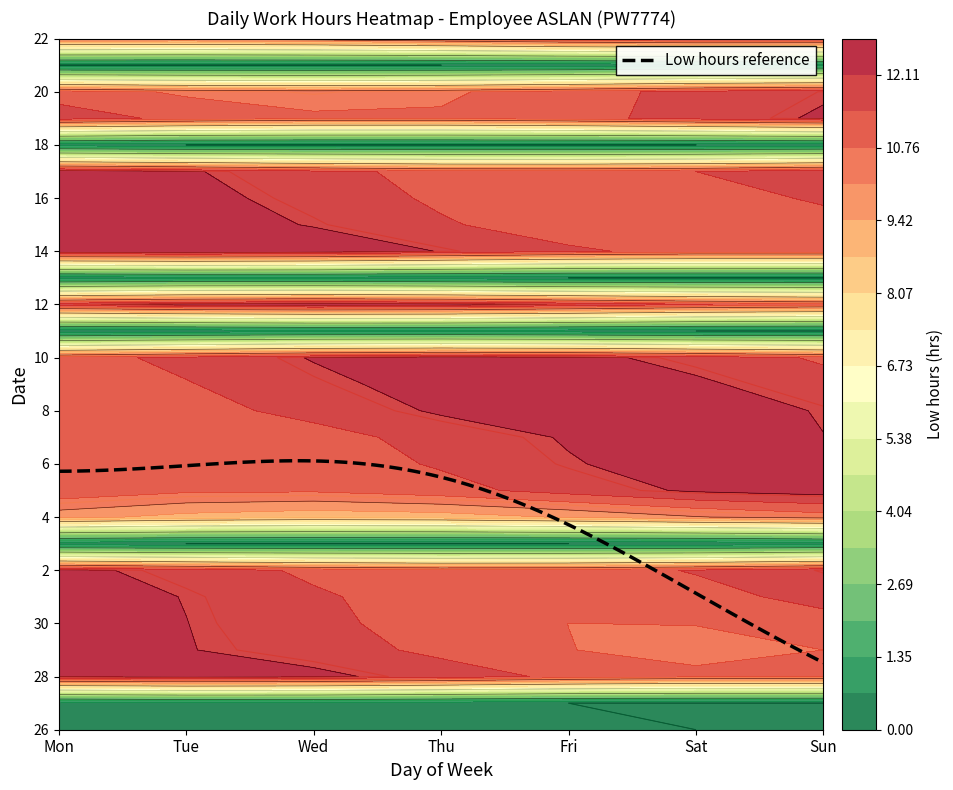

At how many categories does at least one series exceed 8?

7